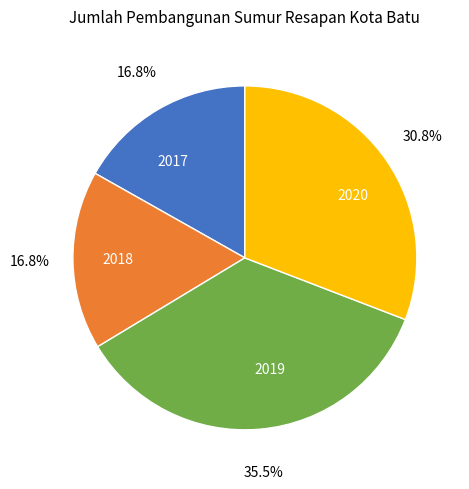

Is there a majority slice in this chart?

No